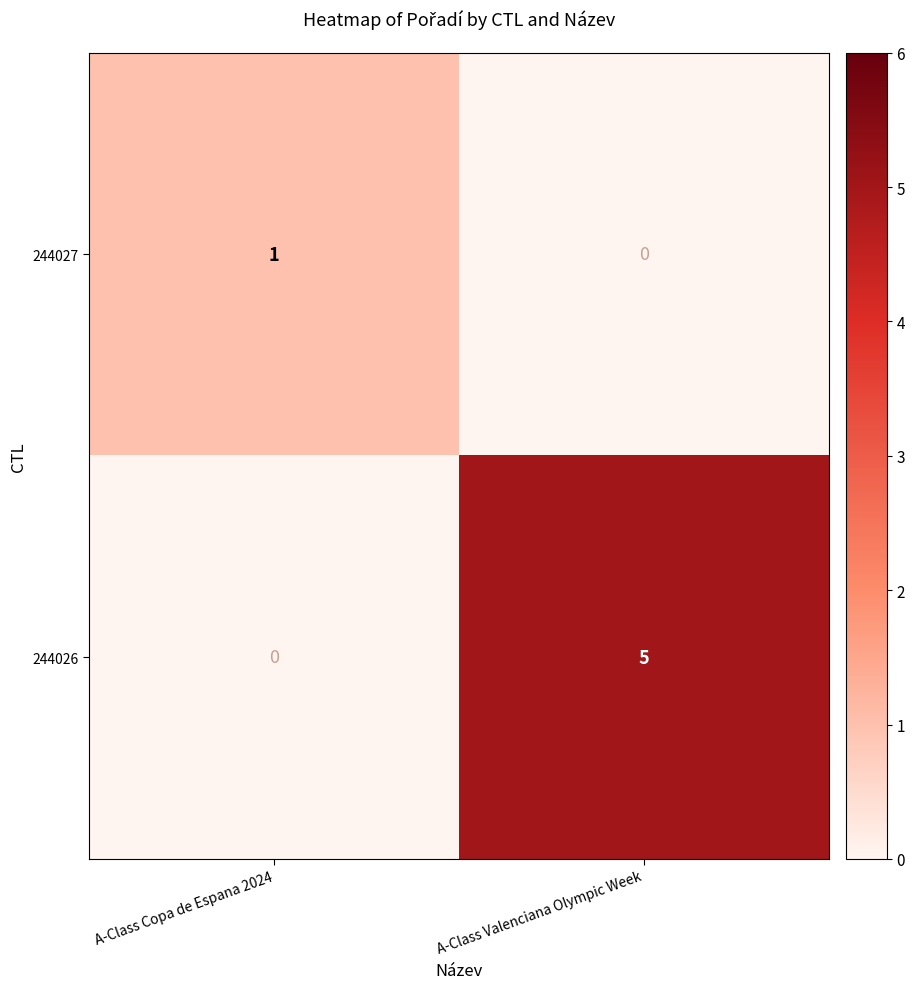

The 244026 series shows 0 at A-Class Copa de Espana 2024. True or false?

True